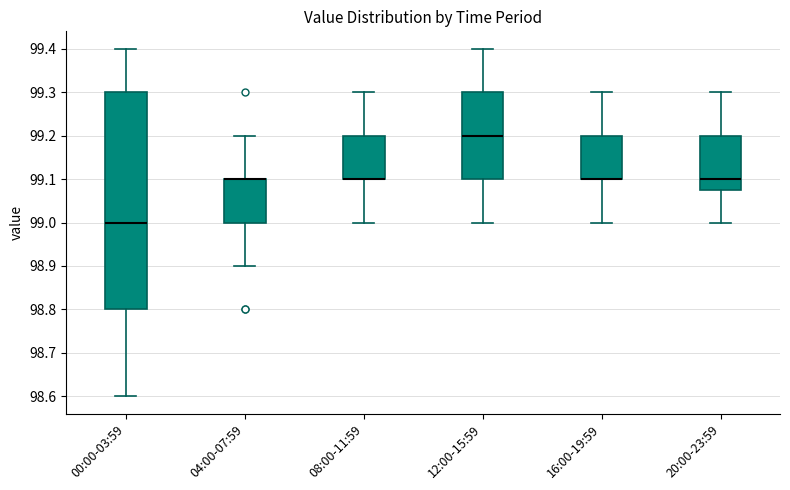

Reading left to right, transcribe this box plot: for each box, give where its median line is, the range the box spans, and where its two whiskers end, as read against the y-axis. The values are not printed on the chart, so give them approximately, as read against the axis.

00:00-03:59: median 99.00, box 98.80 to 99.30, whiskers 98.60 to 99.40
04:00-07:59: median 99.10 (drawn on the box's upper edge), box 99.00 to 99.10, whiskers 98.90 to 99.20
08:00-11:59: median 99.10 (drawn on the box's lower edge), box 99.10 to 99.20, whiskers 99.00 to 99.30
12:00-15:59: median 99.20, box 99.10 to 99.30, whiskers 99.00 to 99.40
16:00-19:59: median 99.10 (drawn on the box's lower edge), box 99.10 to 99.20, whiskers 99.00 to 99.30
20:00-23:59: median 99.10, box 99.08 to 99.20, whiskers 99.00 to 99.30